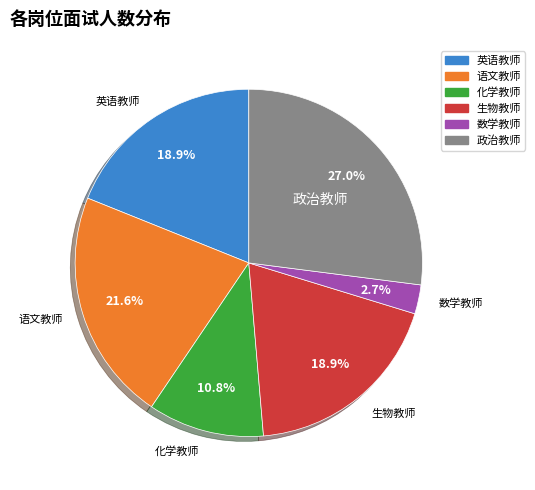

What percentage is the 化学教师 slice, to the nearest percent?

11%